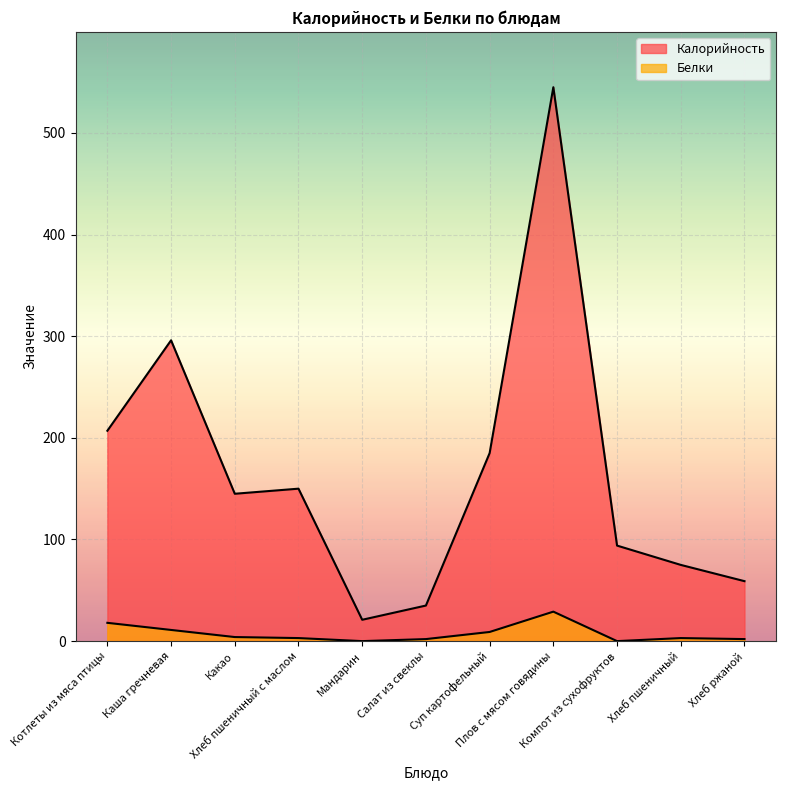

Does the chart display data point markers on the line(s)?

No